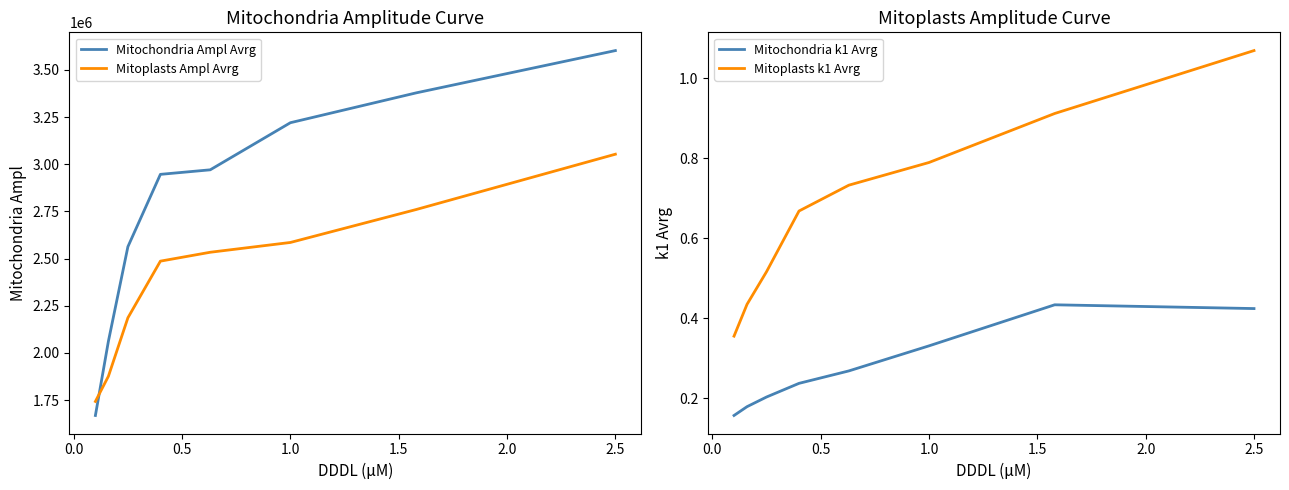

What is the value of the Mitochondria Ampl Avrg point at the 2nd from the left?

2062130.3